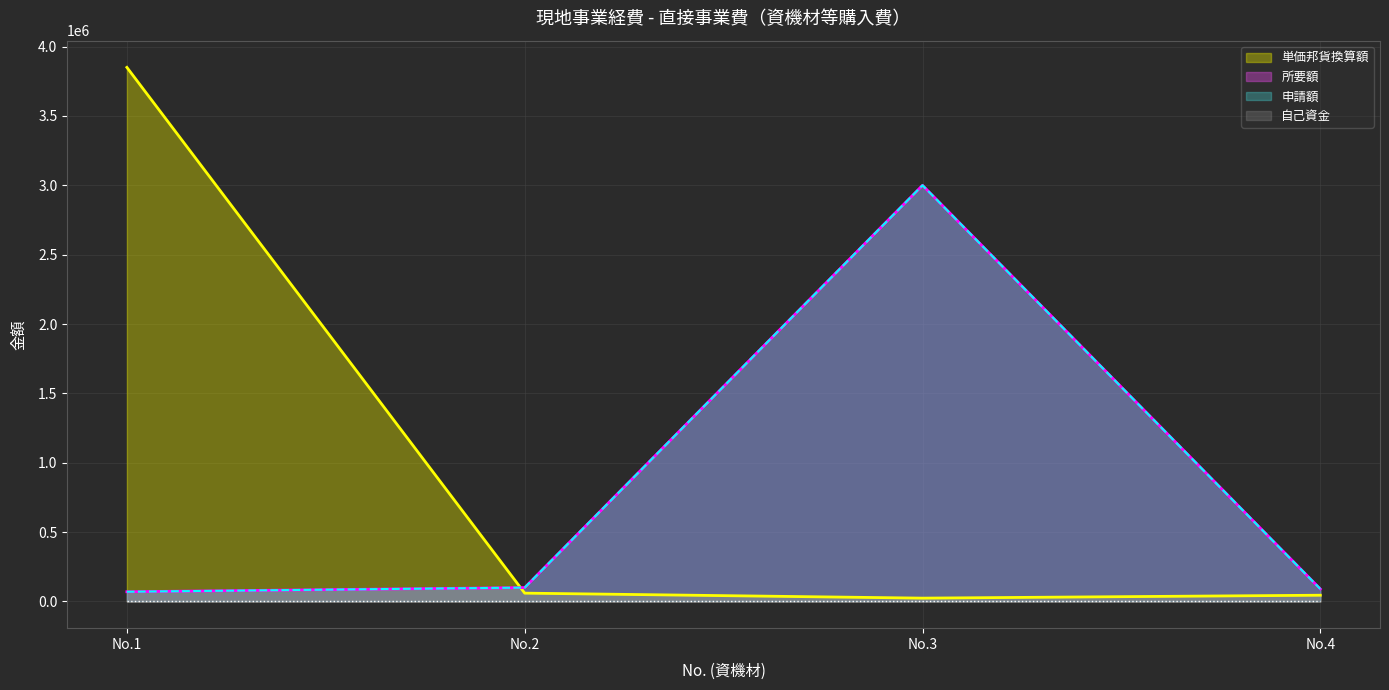

Which series has the widest spread of values?

単価邦貨換算額